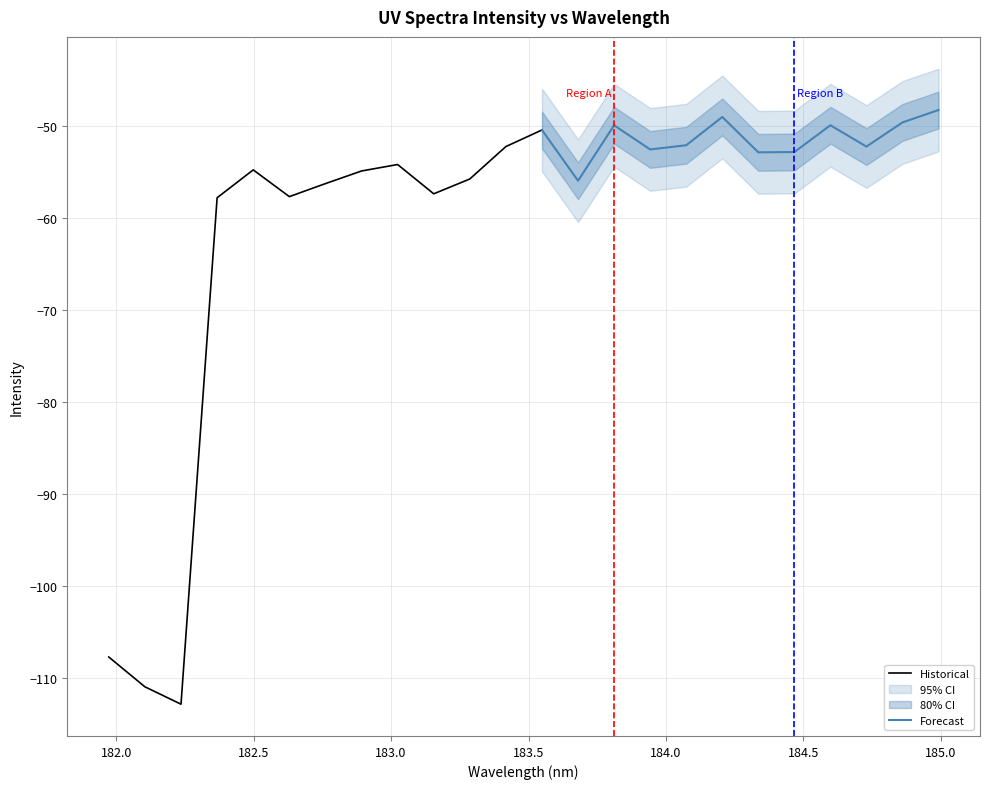

What is the difference between the maximum and minimum values?

64.6